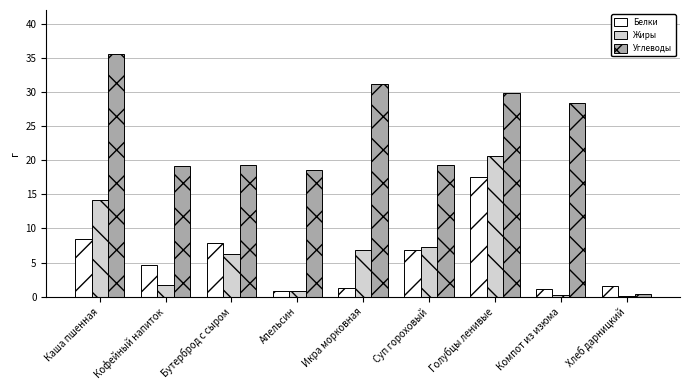

Which series has the widest spread of values?

Углеводы